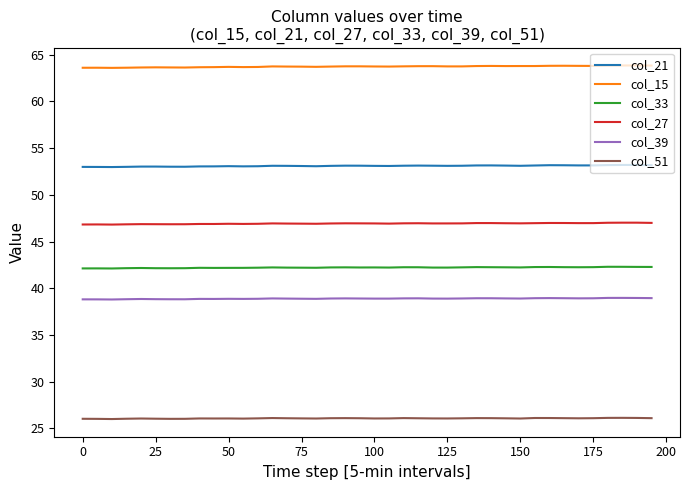

True or false: col_33 and col_21 cross at least once.

False